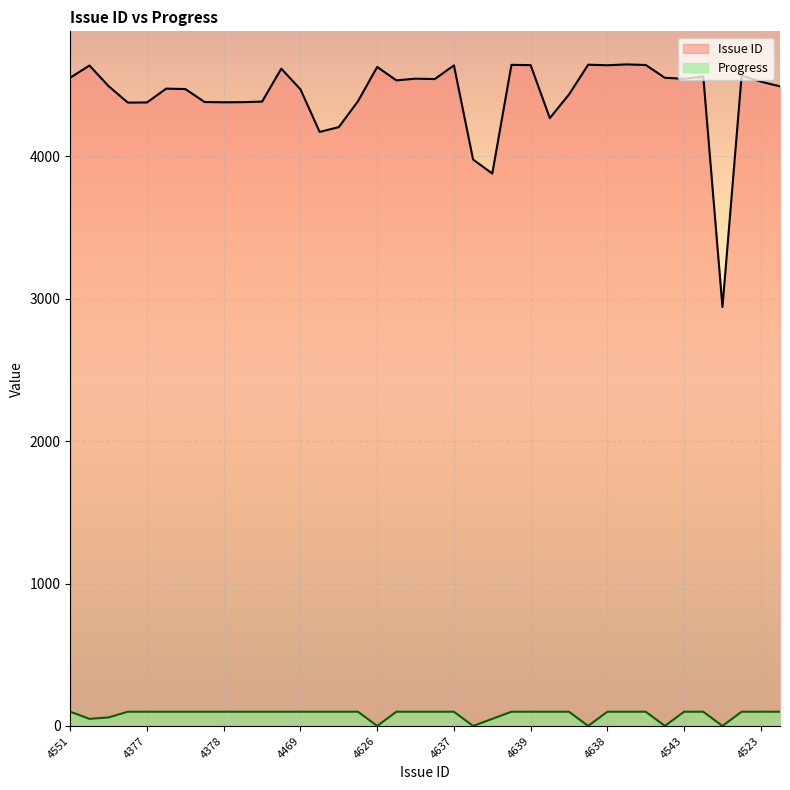

How many categories are shown in the chart?

38